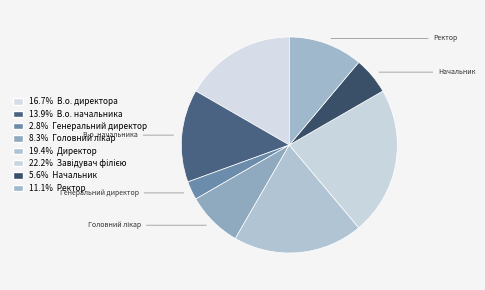

Rank the categories by value from highest to lowest.

Завідувач філією, Директор, В.о. директора, В.о. начальника, Ректор, Головний лікар, Начальник, Генеральний директор